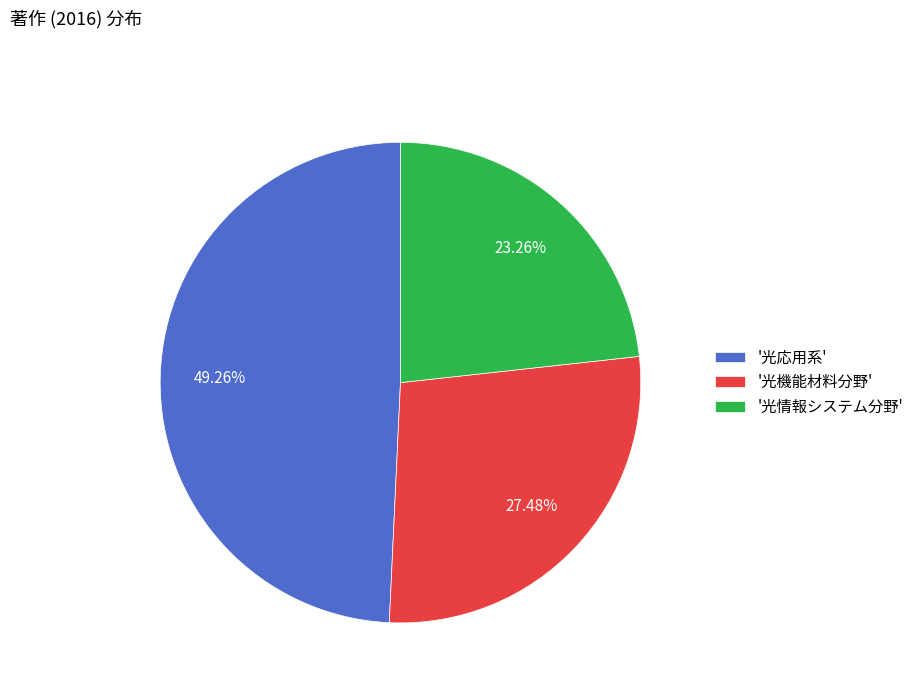

Does '光機能材料分野' account for over 50% of the chart?

No